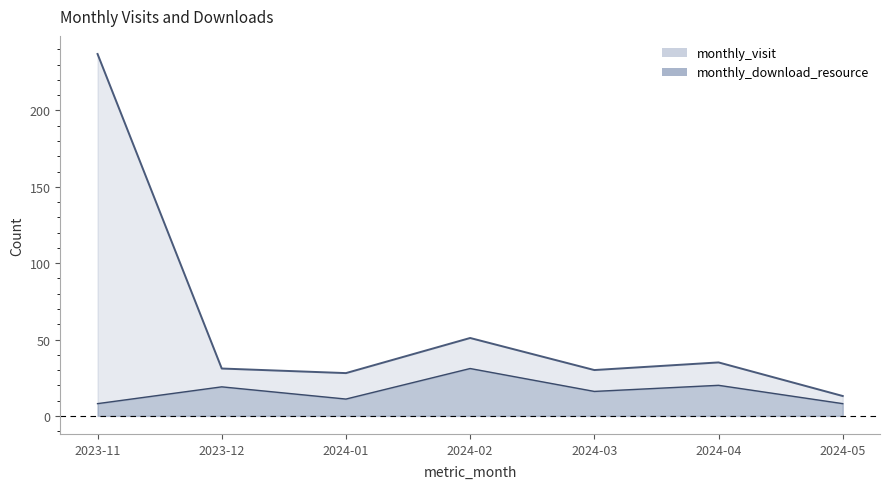

At 2024-03, list the series in order from smallest to largest.

monthly_download_resource, monthly_visit